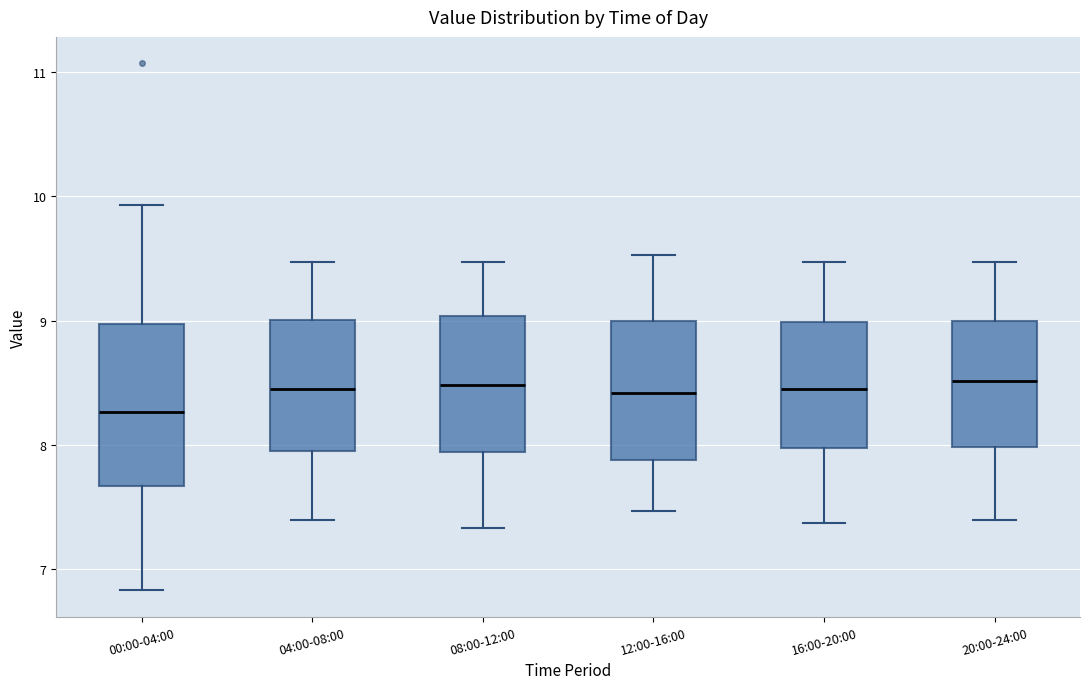

Reading left to right, read every box against the y-axis: the position of its median line, the range the box covers, and the ends of its whiskers. The values are not printed on the chart, so give them approximately, as read against the axis.

00:00-04:00: median 8.3, box 7.7 to 9.0, whiskers 6.8 to 9.9
04:00-08:00: median 8.5, box 8.0 to 9.0, whiskers 7.4 to 9.5
08:00-12:00: median 8.5, box 7.9 to 9.0, whiskers 7.3 to 9.5
12:00-16:00: median 8.4, box 7.9 to 9.0, whiskers 7.5 to 9.5
16:00-20:00: median 8.5, box 8.0 to 9.0, whiskers 7.4 to 9.5
20:00-24:00: median 8.5, box 8.0 to 9.0, whiskers 7.4 to 9.5